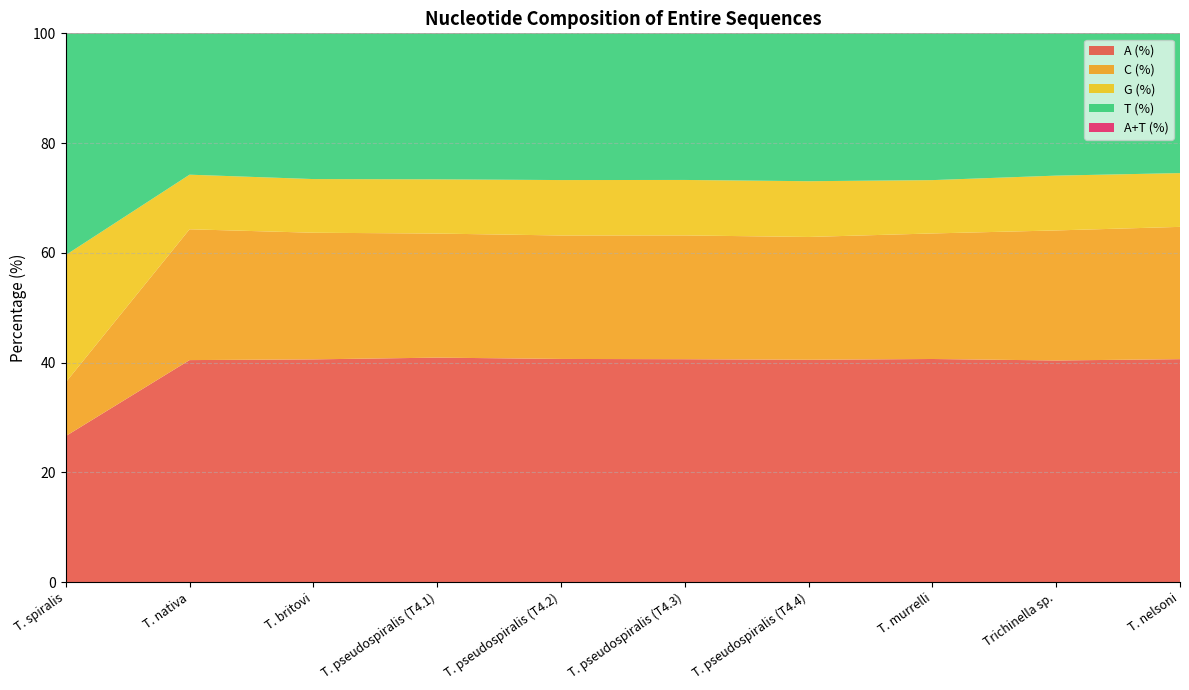

Reading left to right, transcribe all the data shown in this chart.

A (%): T. spiralis=26.6	T. nativa=40.5	T. britovi=40.6	T. pseudospiralis (T4.1)=40.9	T. pseudospiralis (T4.2)=40.7	T. pseudospiralis (T4.3)=40.6	T. pseudospiralis (T4.4)=40.5	T. murrelli=40.6	Trichinella sp.=40.4	T. nelsoni=40.6
C (%): T. spiralis=9.8	T. nativa=23.8	T. britovi=23.1	T. pseudospiralis (T4.1)=22.6	T. pseudospiralis (T4.2)=22.5	T. pseudospiralis (T4.3)=22.6	T. pseudospiralis (T4.4)=22.4	T. murrelli=22.9	Trichinella sp.=23.7	T. nelsoni=24.1
G (%): T. spiralis=23.2	T. nativa=9.9	T. britovi=9.8	T. pseudospiralis (T4.1)=9.9	T. pseudospiralis (T4.2)=10.1	T. pseudospiralis (T4.3)=10.1	T. pseudospiralis (T4.4)=10.2	T. murrelli=9.7	Trichinella sp.=10.0	T. nelsoni=9.8
T (%): T. spiralis=40.4	T. nativa=25.8	T. britovi=26.6	T. pseudospiralis (T4.1)=26.6	T. pseudospiralis (T4.2)=26.8	T. pseudospiralis (T4.3)=26.7	T. pseudospiralis (T4.4)=26.9	T. murrelli=26.8	Trichinella sp.=25.9	T. nelsoni=25.5
A+T (%): T. spiralis=67.0	T. nativa=66.2	T. britovi=67.1	T. pseudospiralis (T4.1)=67.5	T. pseudospiralis (T4.2)=67.4	T. pseudospiralis (T4.3)=67.3	T. pseudospiralis (T4.4)=67.5	T. murrelli=67.4	Trichinella sp.=66.3	T. nelsoni=66.1